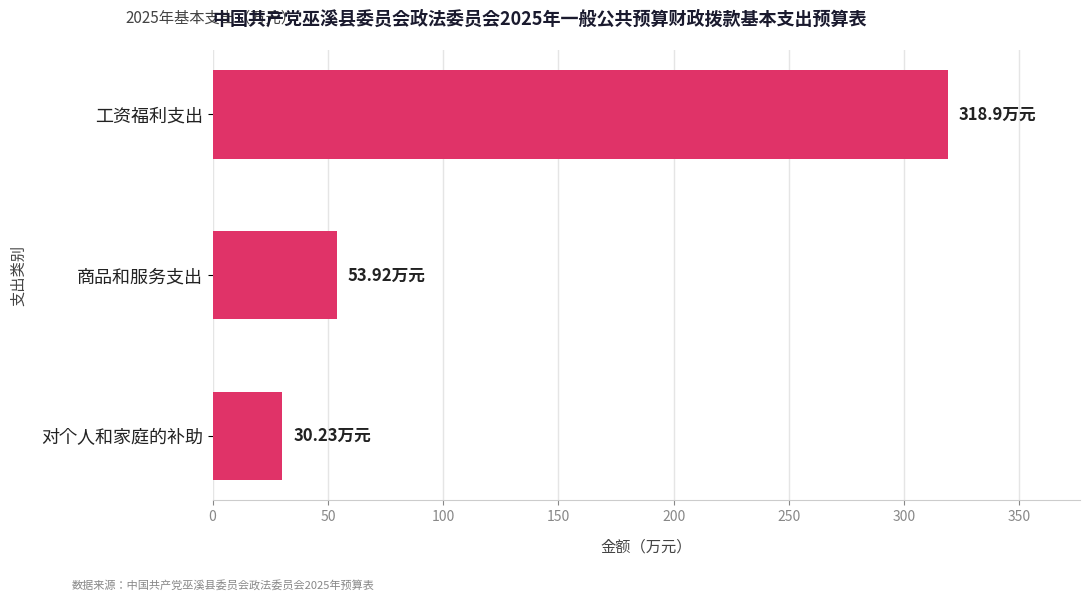

Approximately how many times larger is the value at 工资福利支出 compared to 对个人和家庭的补助?

10.5